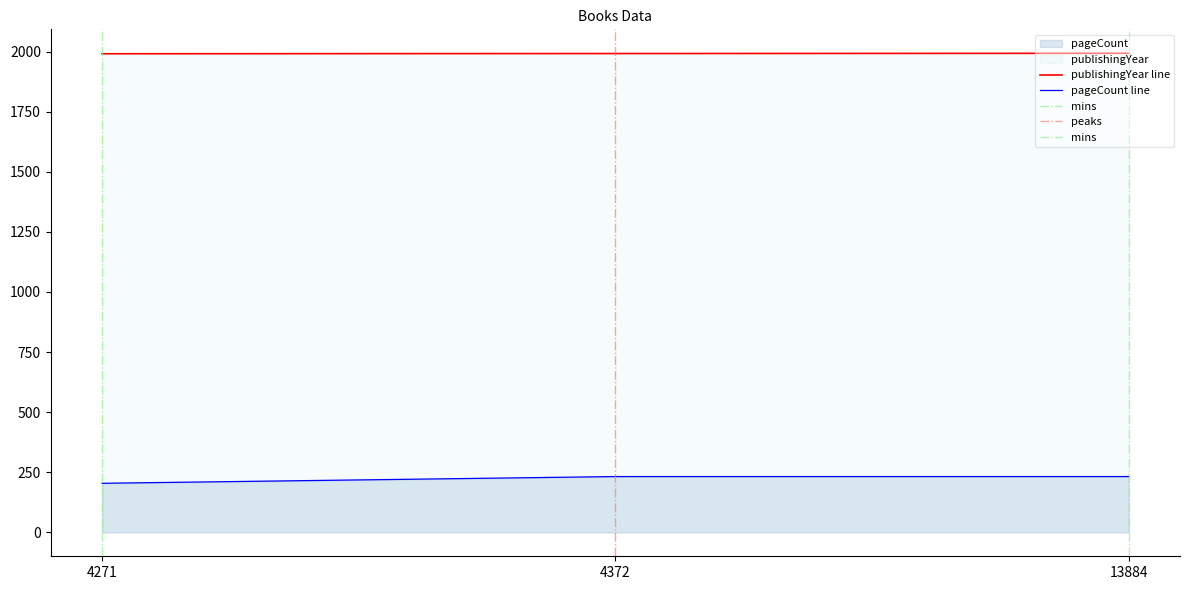

At 13884, list the series in order from smallest to largest.

pageCount, publishingYear